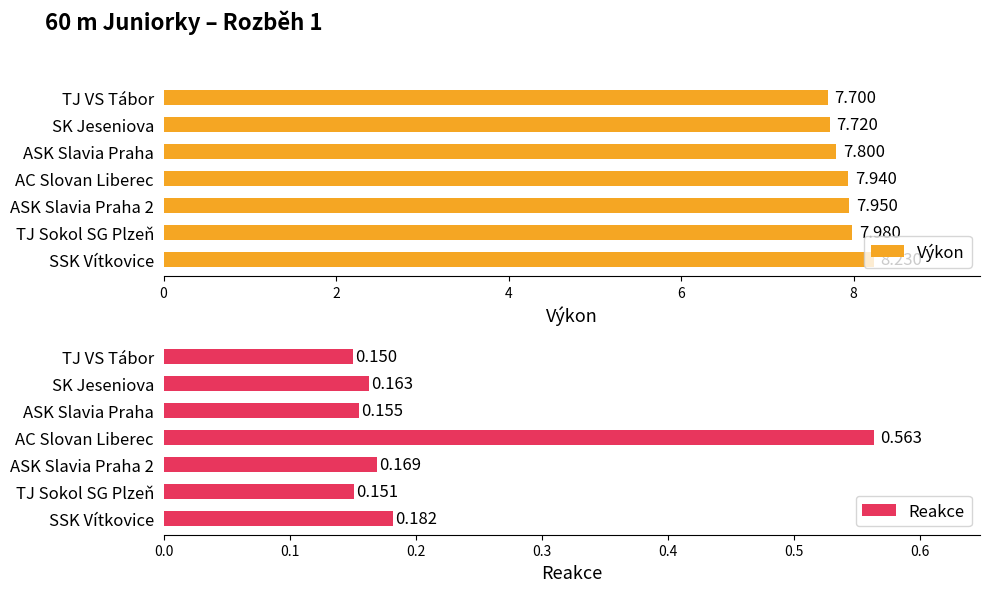

What is the minimum value for Reakce?

0.1